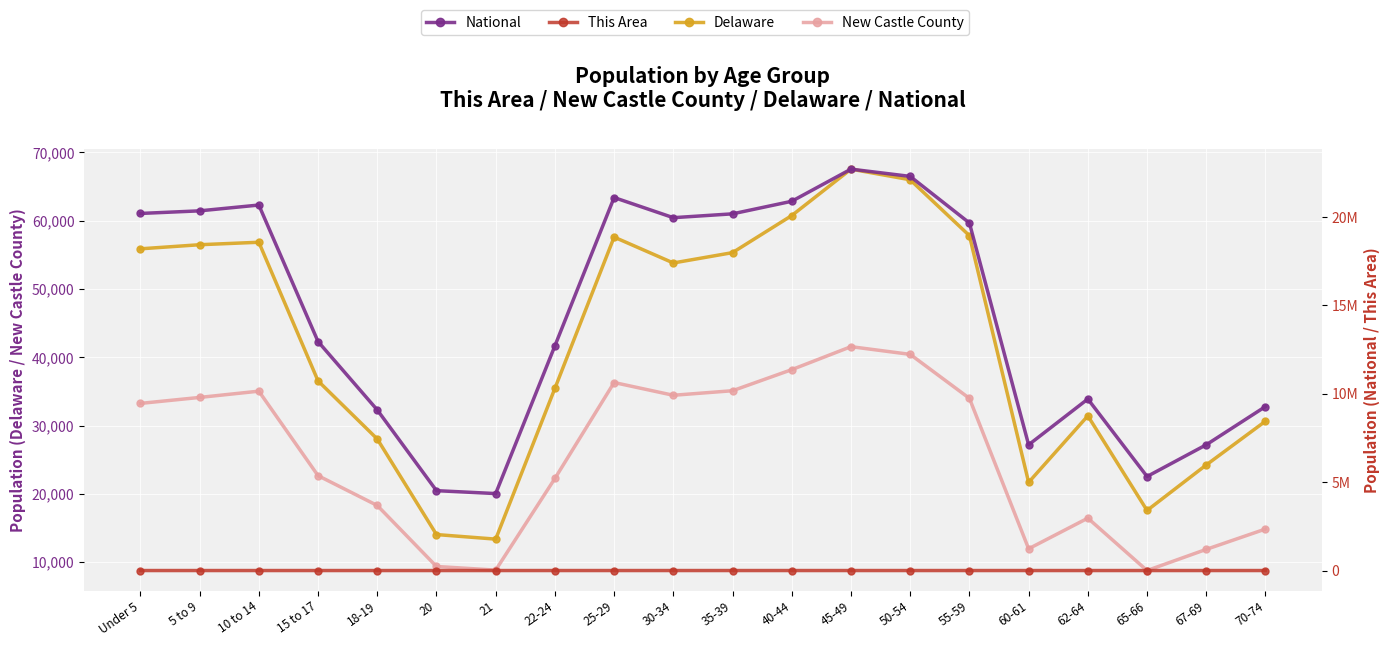

What is the lowest value of the Delaware series?

13372